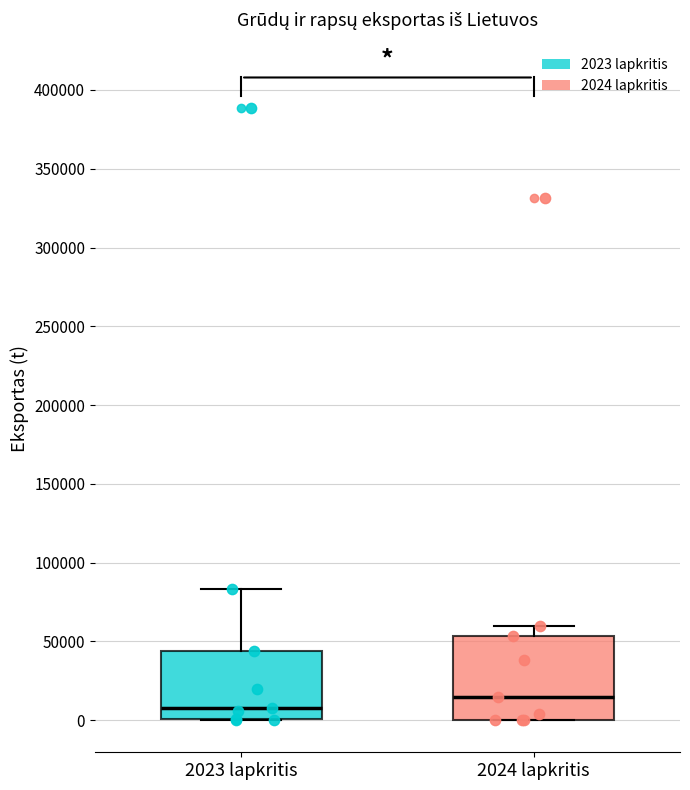

Reading left to right, read every box against the y-axis: the position of its median line, the range the box covers, and the ends of its whiskers. The values are not printed on the chart, so give them approximately, as read against the axis.

2023 lapkritis: median 10000, box 0 to 45000, whiskers 0 to 85000
2024 lapkritis: median 15000, box 0 to 55000, whiskers 0 to 60000